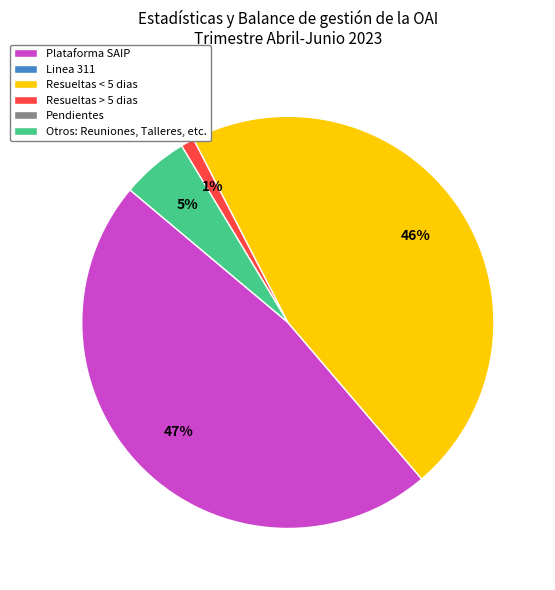

Count the number of slices in the pie.

4